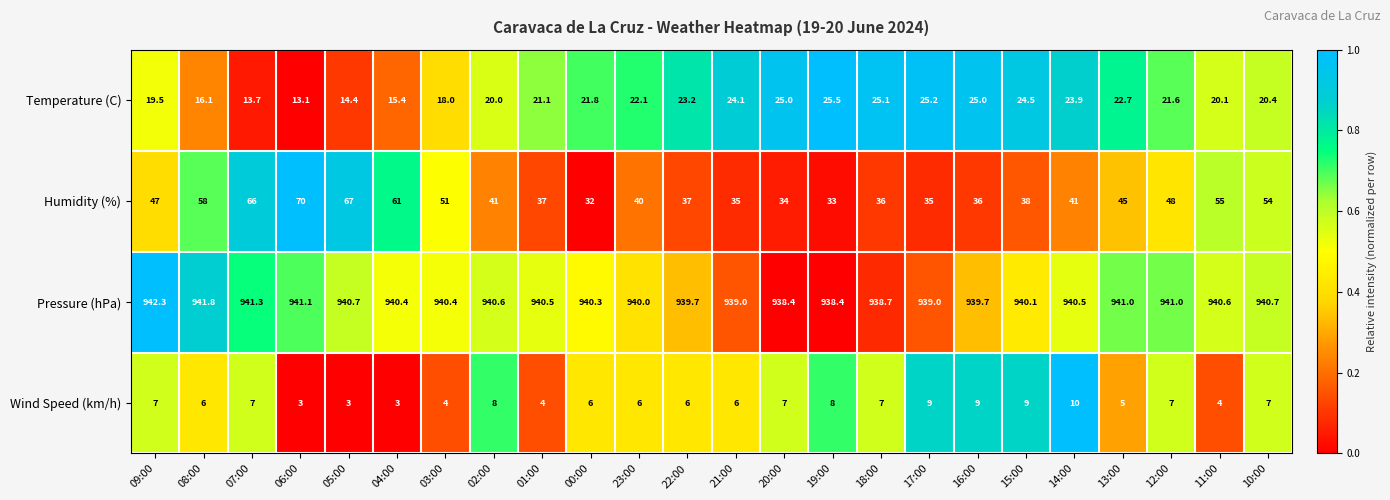

Which category has the highest value across all series?

09:00